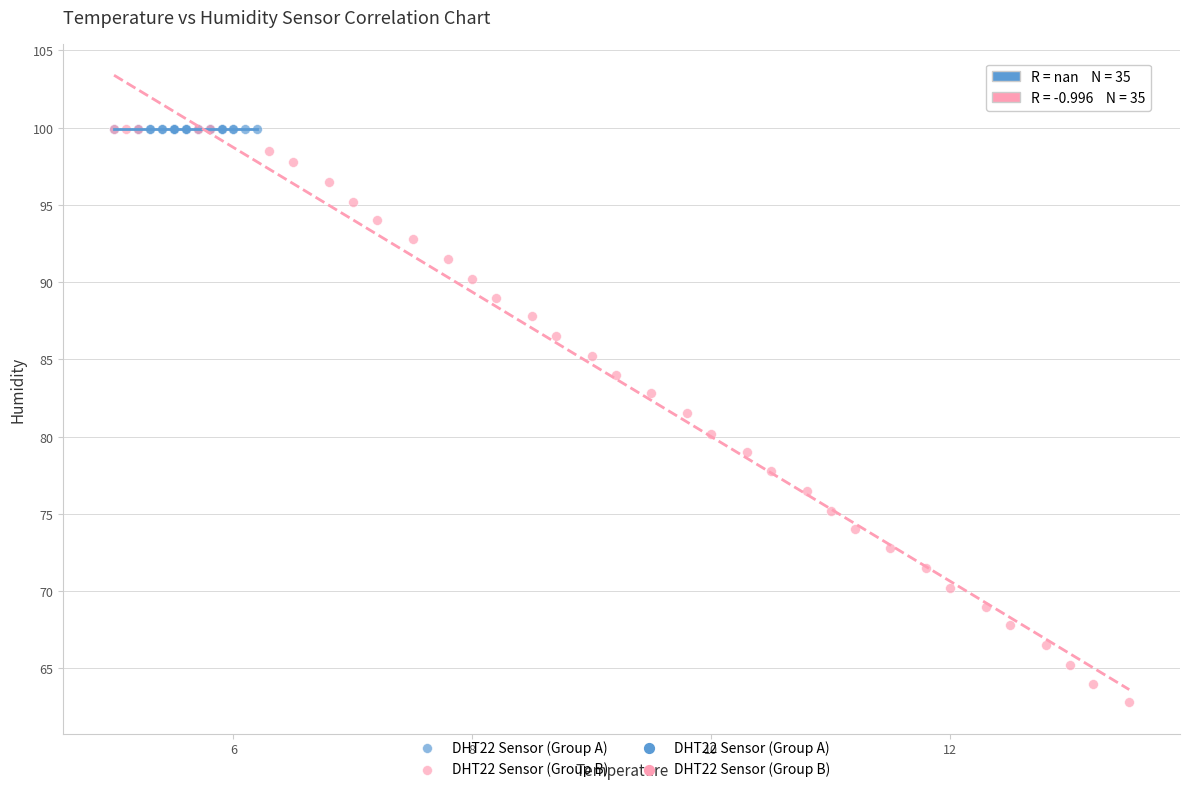

Which series contains the lowest Y value?

DHT22 Sensor (Group B)